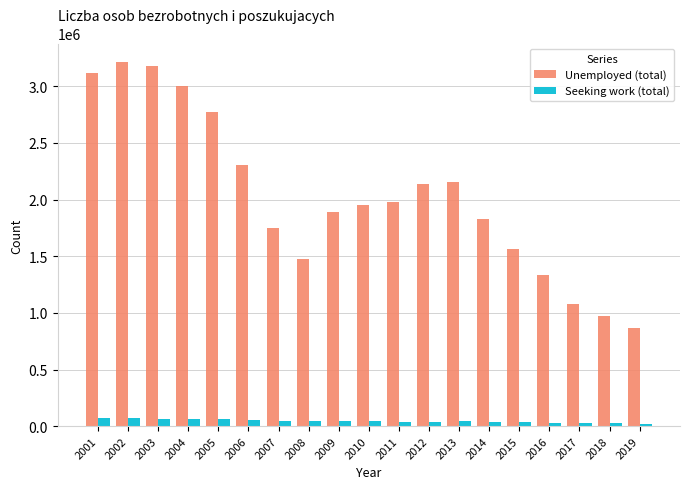

The value of Unemployed (total) at 2002 is 3216958. True or false?

True